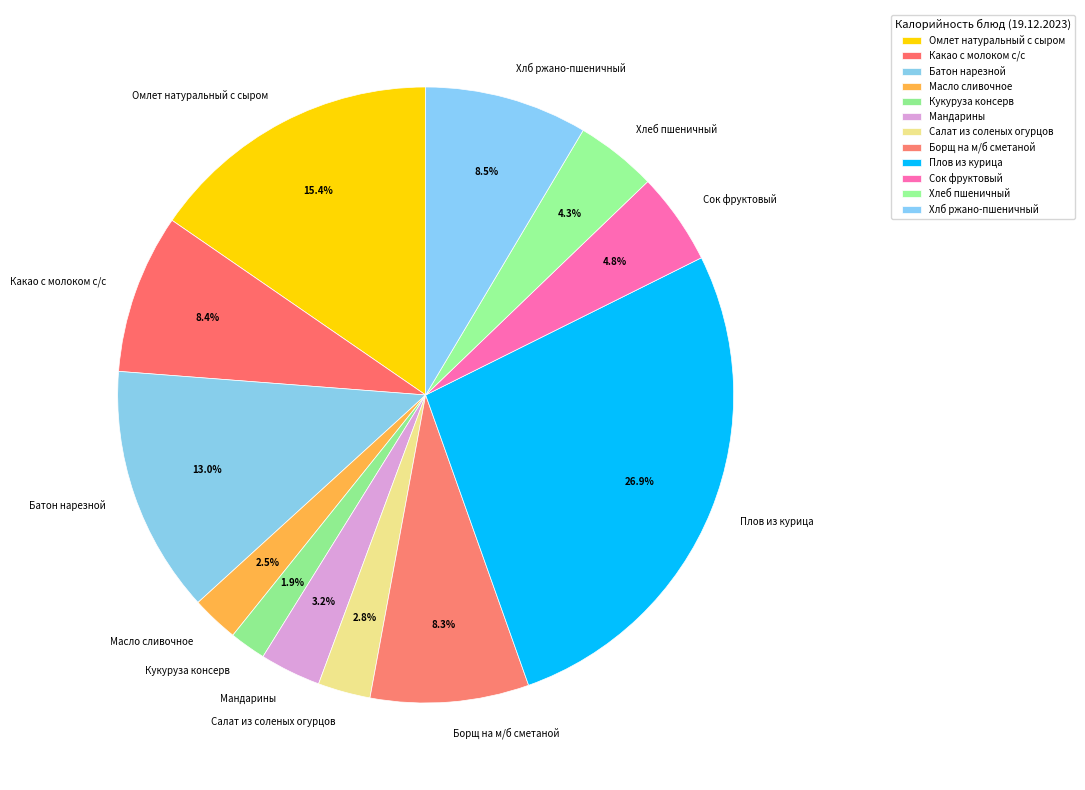

What percentage do Сок фруктовый and Кукуруза консерв together represent?

6.7%